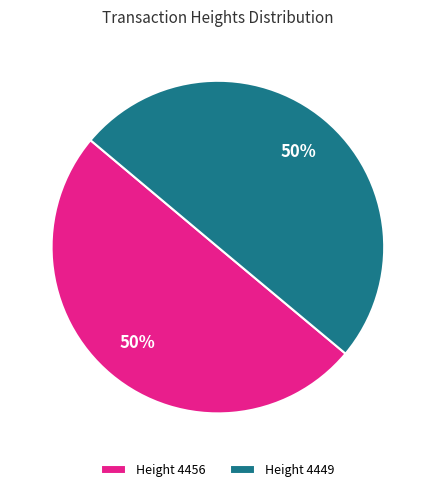

The Height 4449 slice represents 50% of the pie. True or false?

True